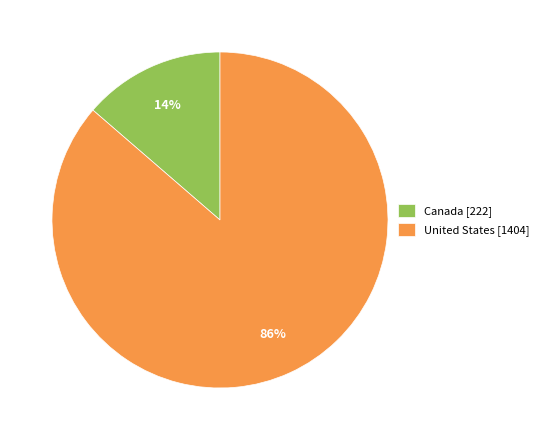

What is the majority slice?

United States